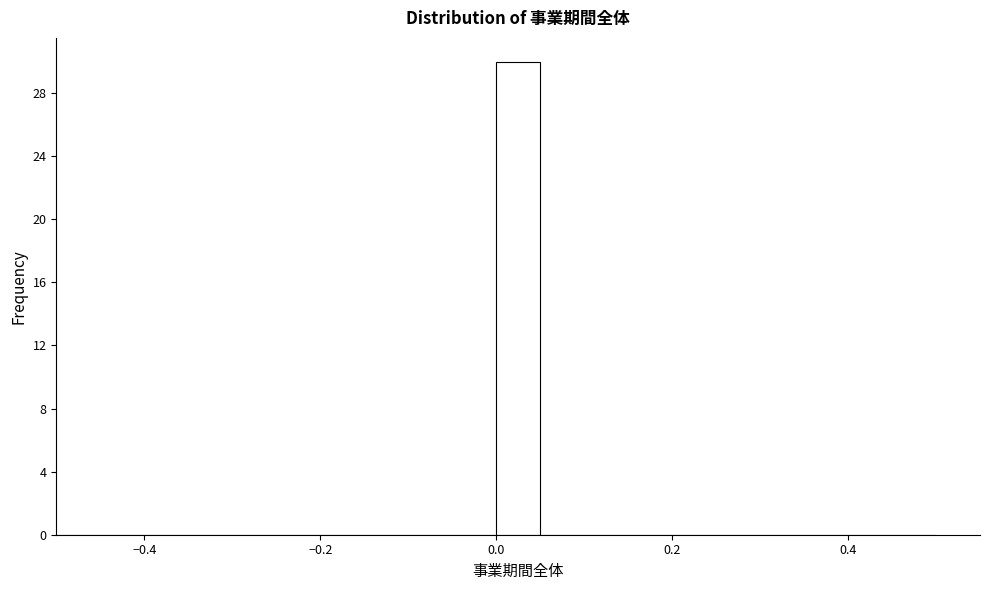

Read against the x-axis, roughly where is the centre of the tallest bar?

0.02